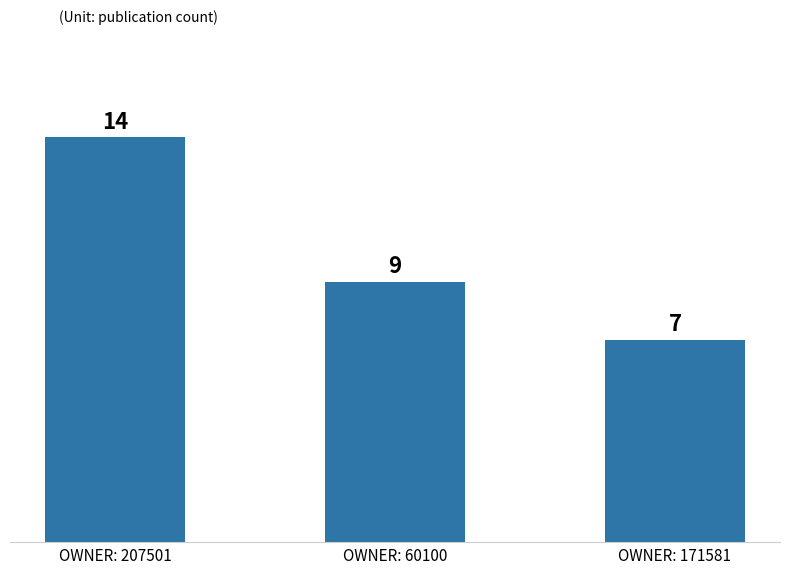

Reading right to left, transcribe all the data shown in this chart.

OWNER: 171581=7	OWNER: 60100=9	OWNER: 207501=14